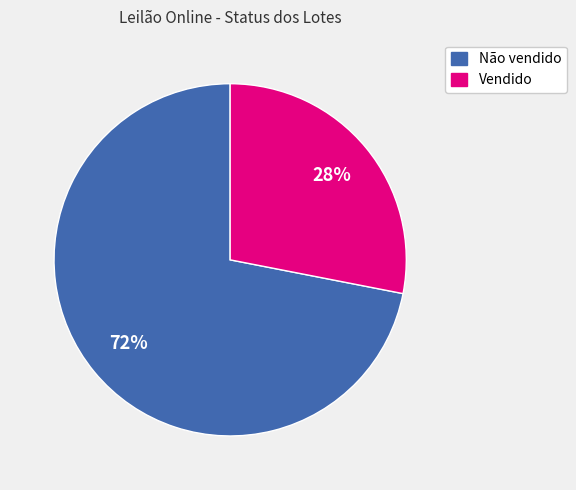

To the nearest percent, what is the average slice percentage?

50%